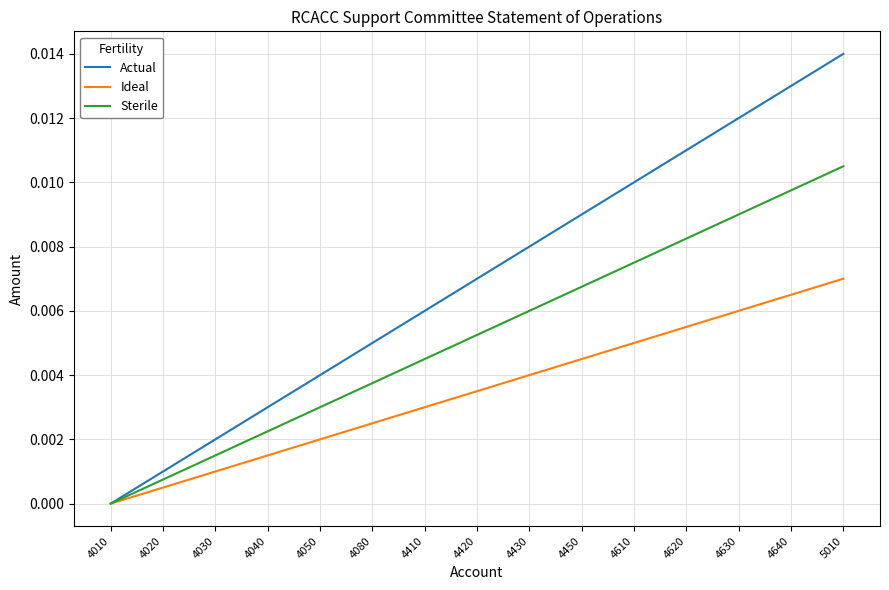

Between 4430 and 4640, which series saw the biggest shift?

Actual